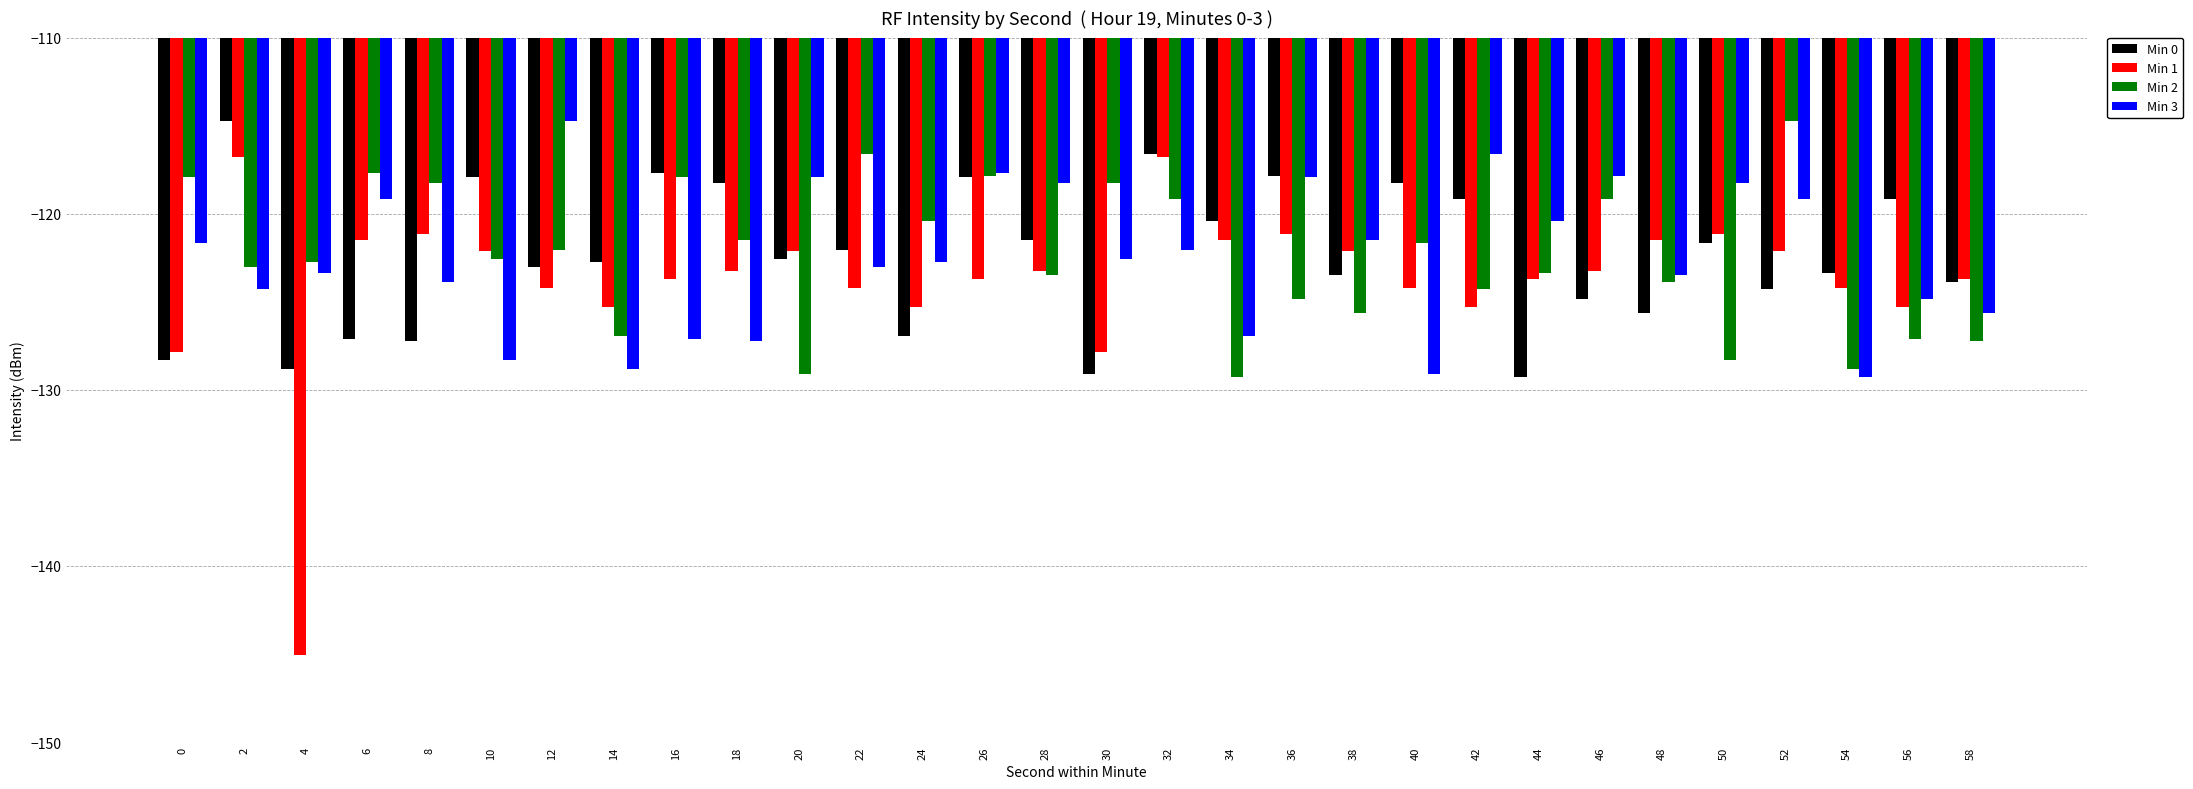

The value of Min 3 at 50 is -194.8. True or false?

False